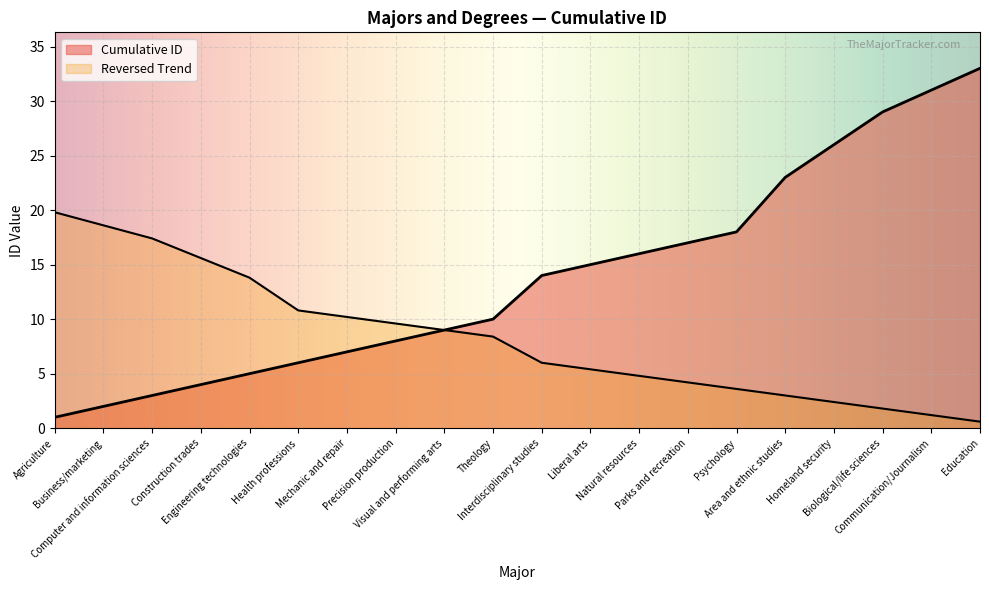

Does the chart display data point markers on the line(s)?

No